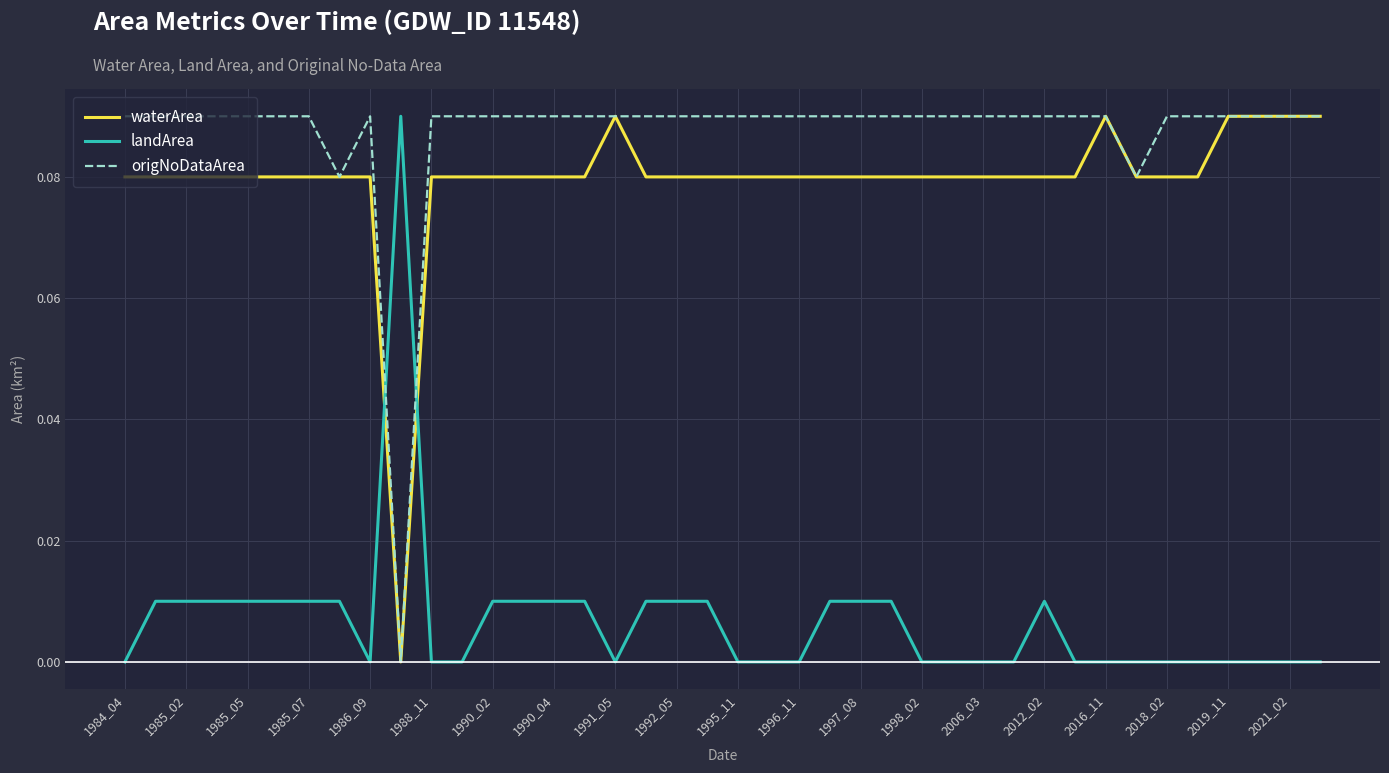

Does the chart display data point markers on the line(s)?

No